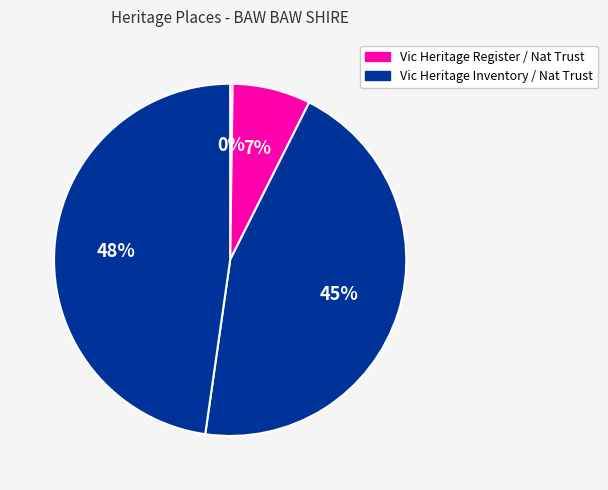

Count the number of slices in the pie.

4